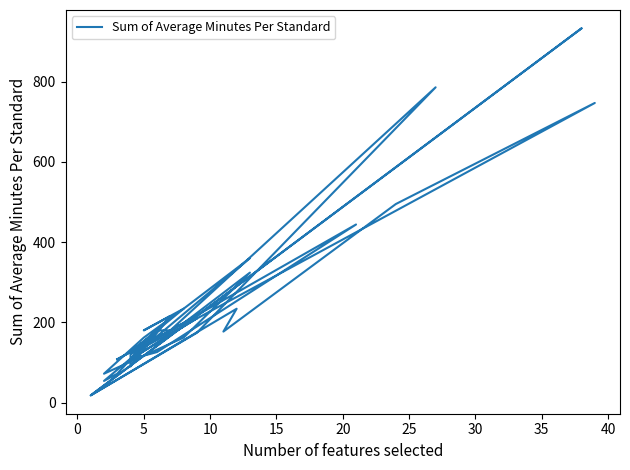

How many data points are above 177?

18